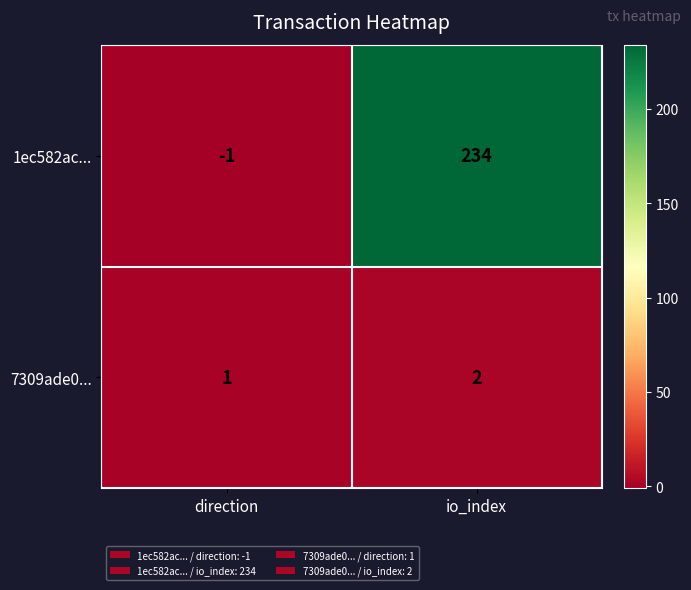

Between direction and io_index, which series saw the biggest shift?

1ec582ac...